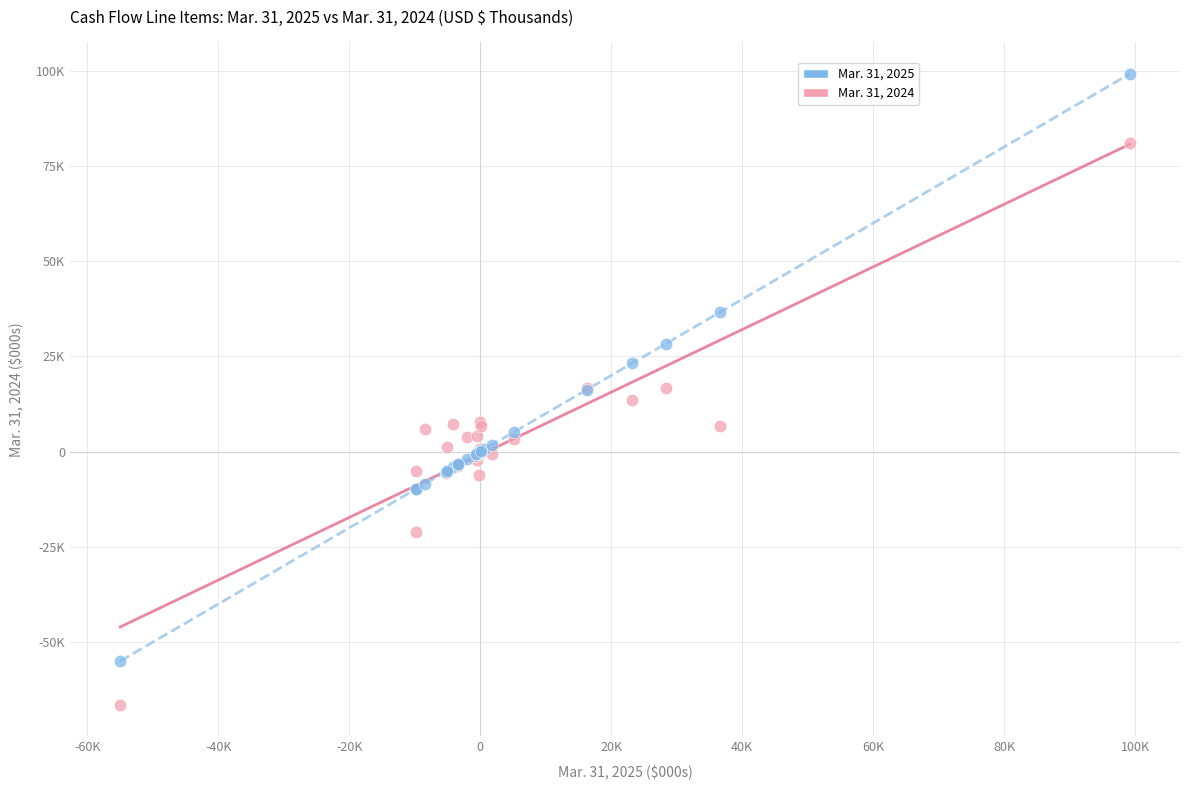

What are all the series names shown in the legend?

Mar. 31, 2025, Mar. 31, 2024